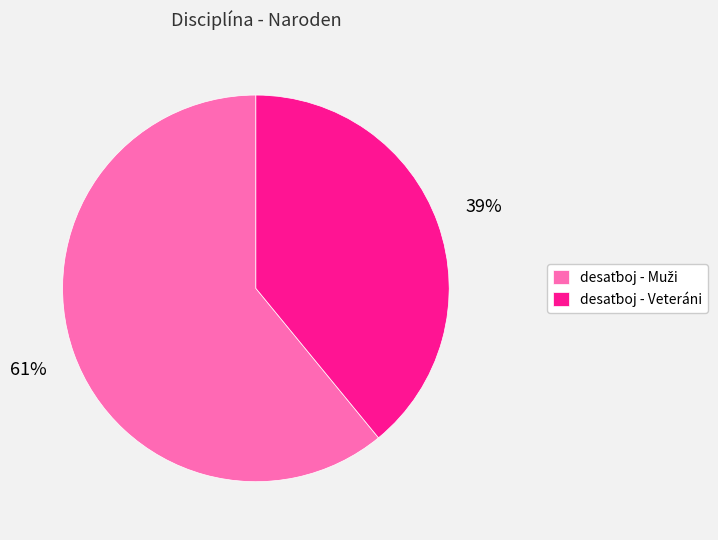

To the nearest percent, what is the average slice percentage?

50%